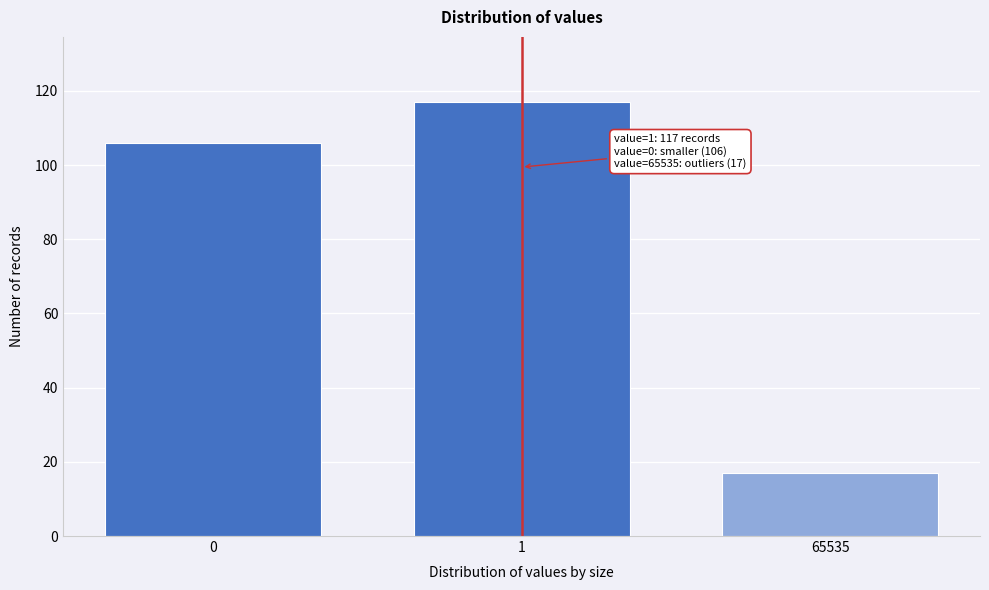

Reading right to left, list all the values displayed in this chart.

65535=17	1=117	0=106